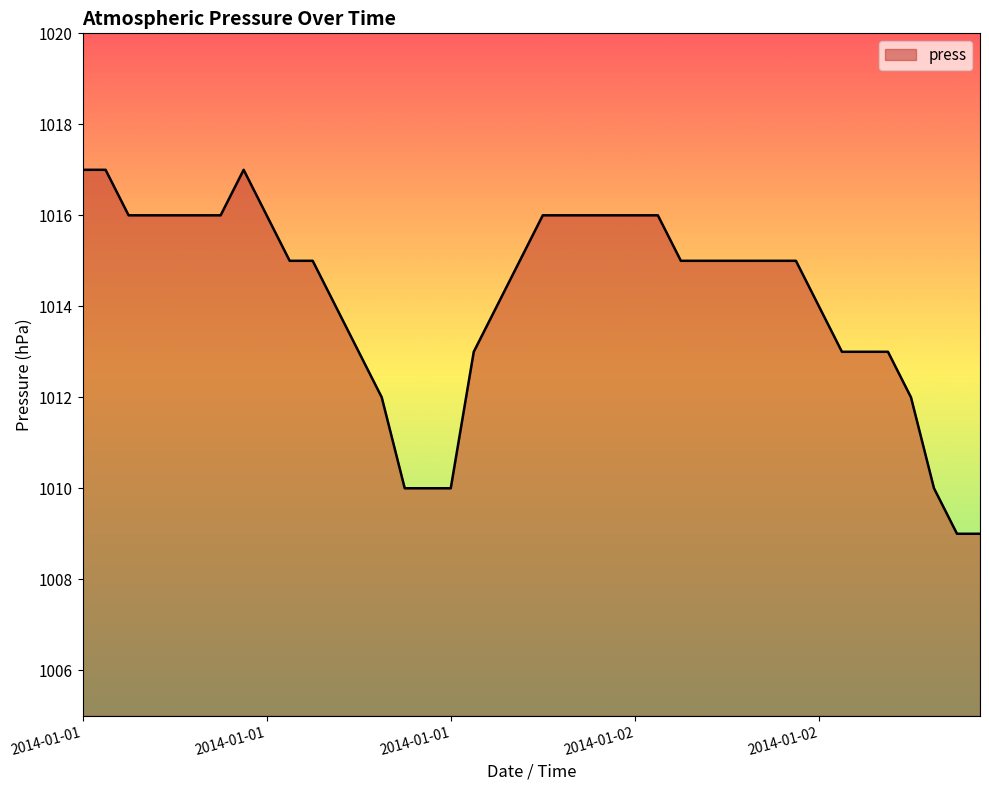

What is the minimum value shown in the chart?

1009